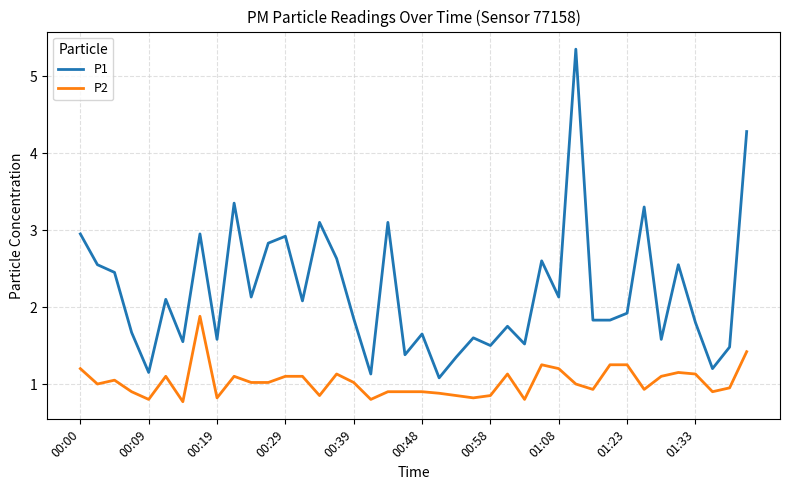

What is the average value of the P1 series?

2.2